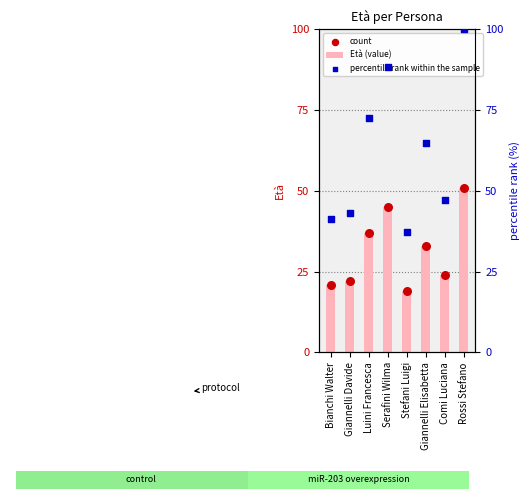

Which series reaches the minimum Y coordinate?

Età (value)